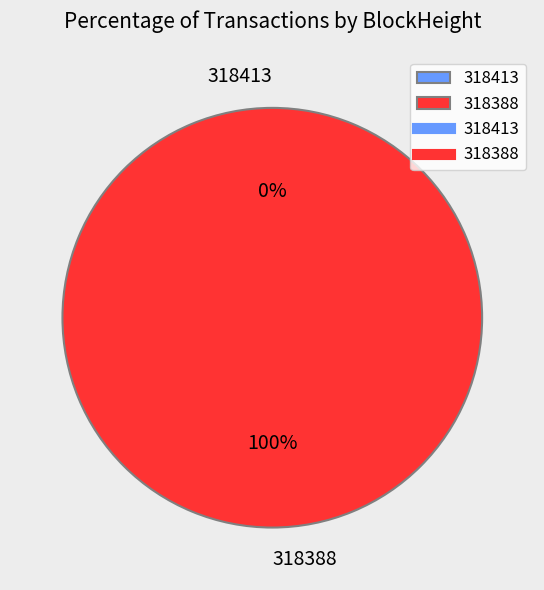

Is it true that 318413 is 0% of the pie?

True